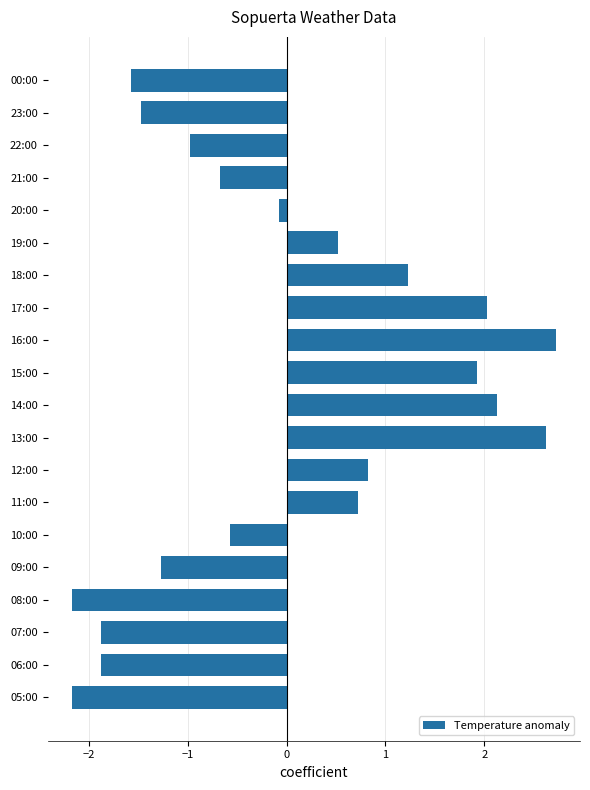

What is the minimum value shown in the chart?

-2.2